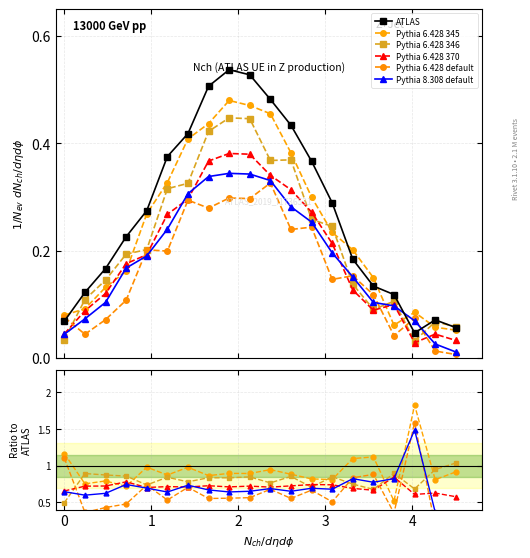

At which category does Pythia 8.308 default reach its first local peak?

2